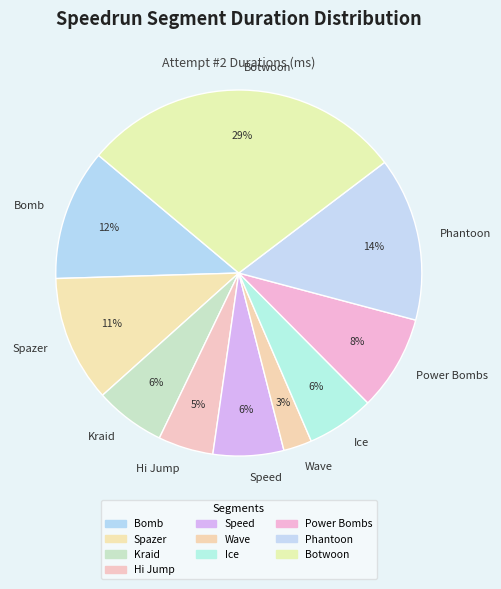

To the nearest percent, what percentage of the pie is Ice?

6%